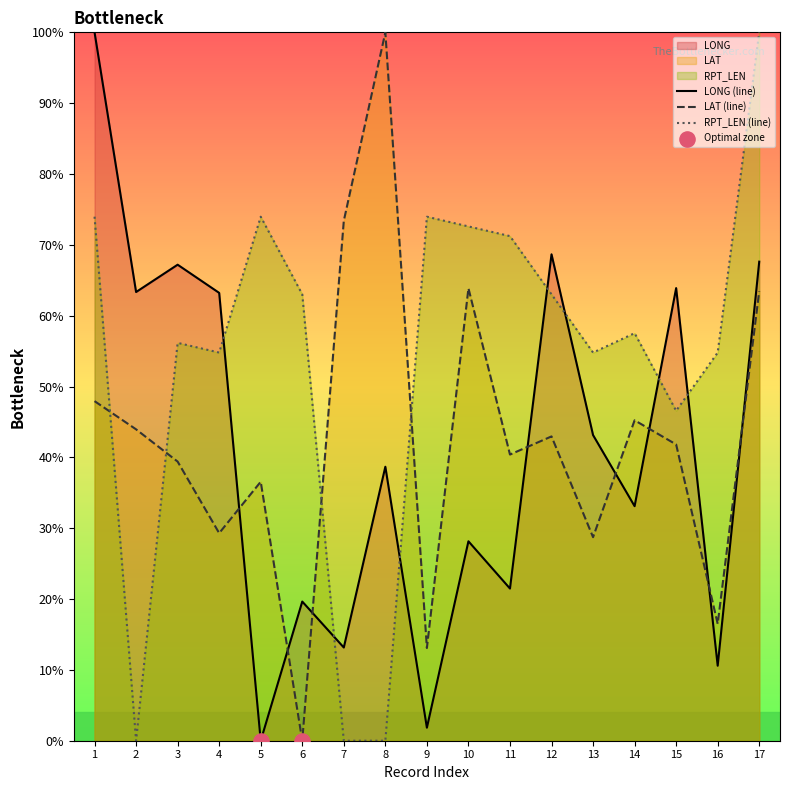

Which series has the largest total across all categories?

RPT_LEN (line)